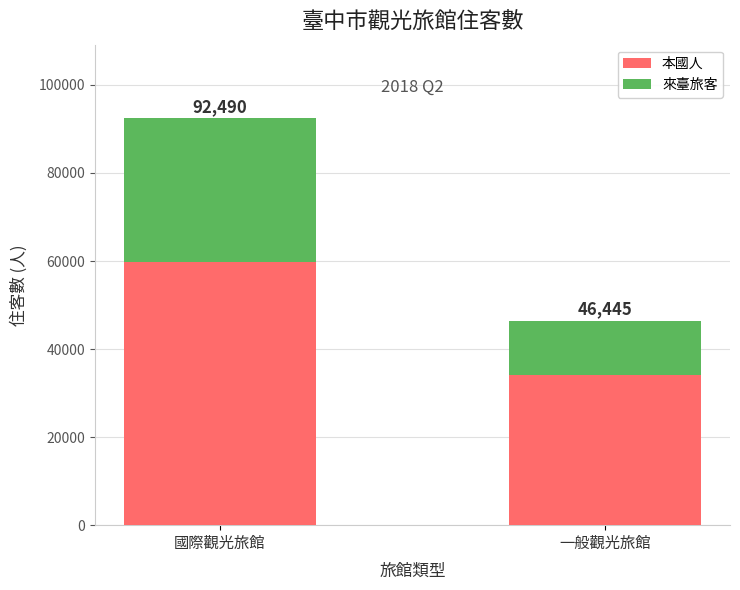

The 來臺旅客 series shows 12298 at 一般觀光旅館. True or false?

True